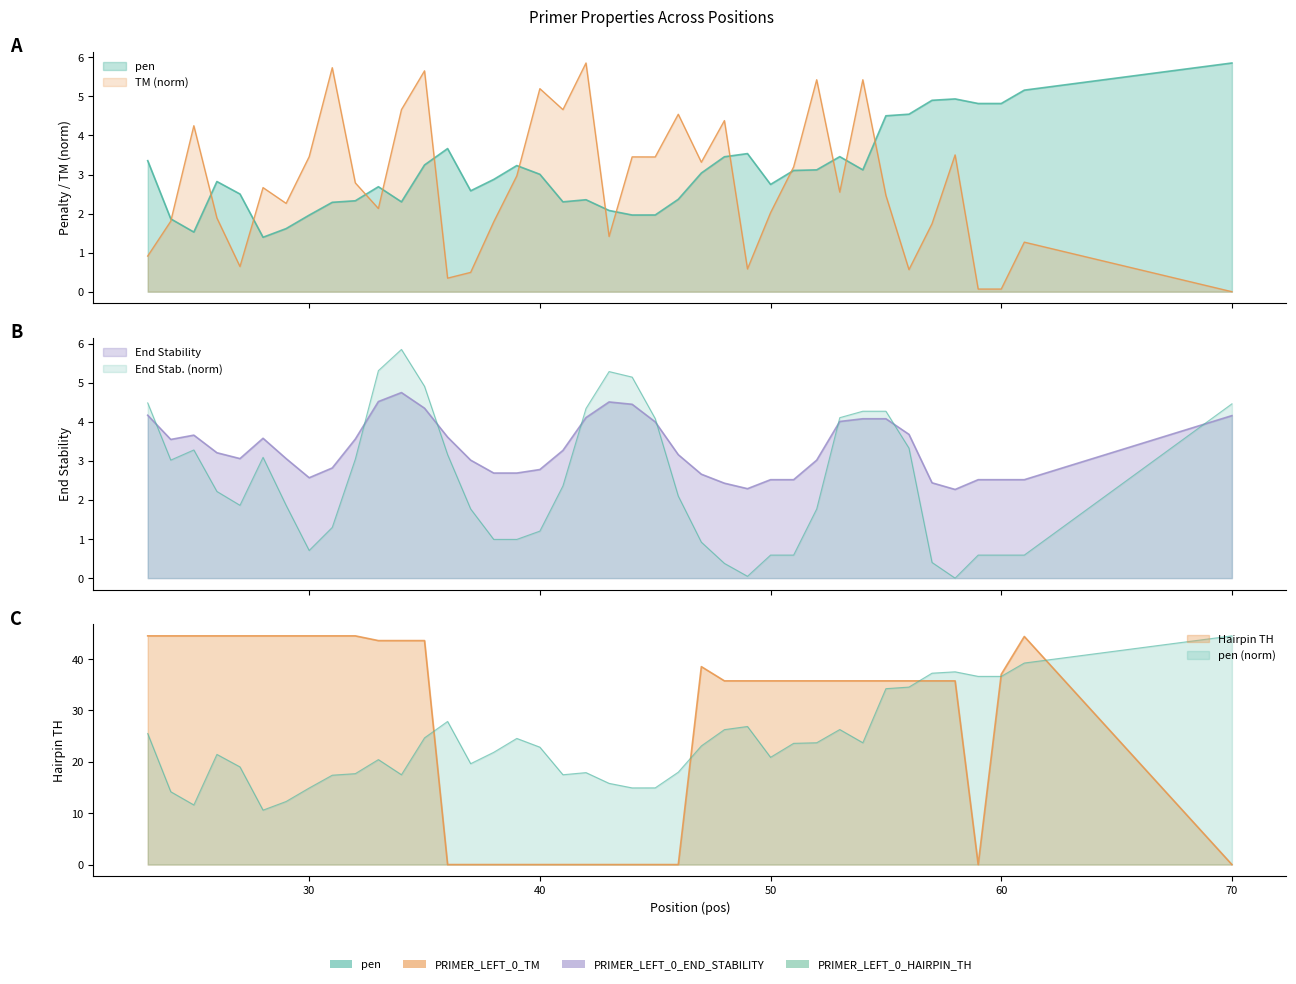

At how many categories does at least one series exceed 25?

30